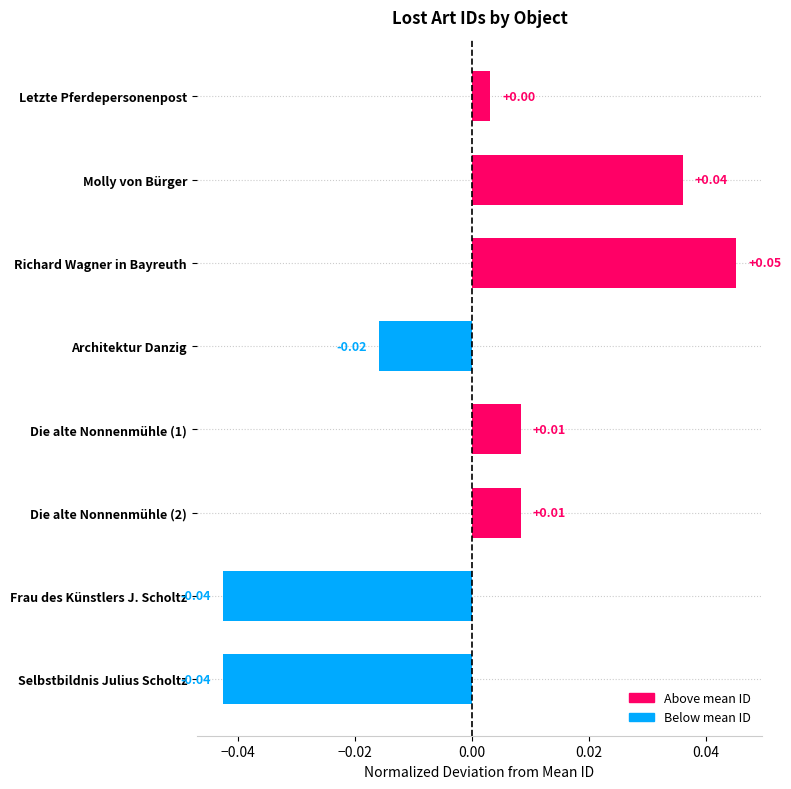

At which category does the chart reach its peak across all series?

Richard Wagner in Bayreuth